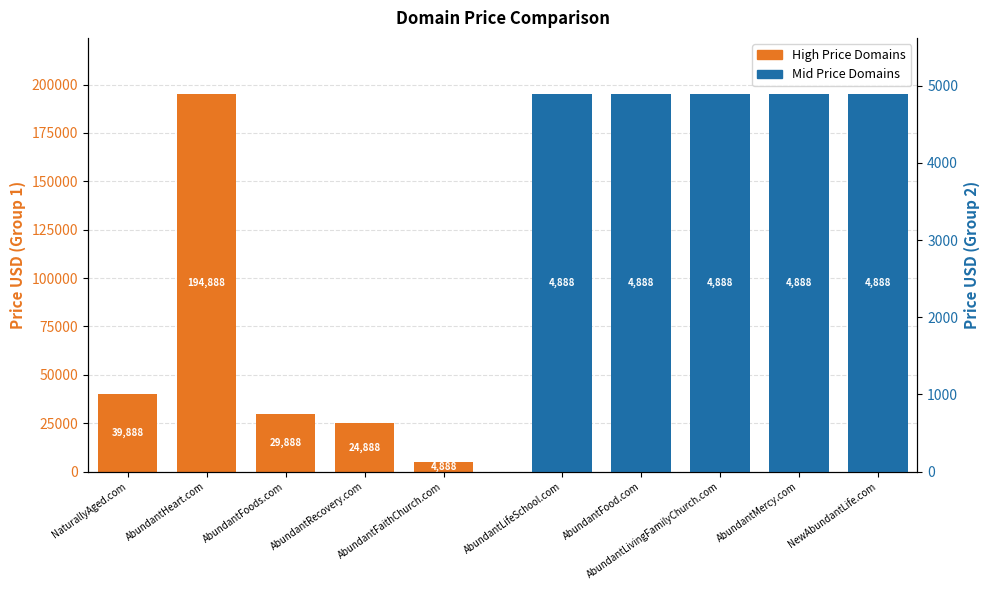

Rank the series by their maximum value, from highest to lowest.

High Price Domains, Mid Price Domains